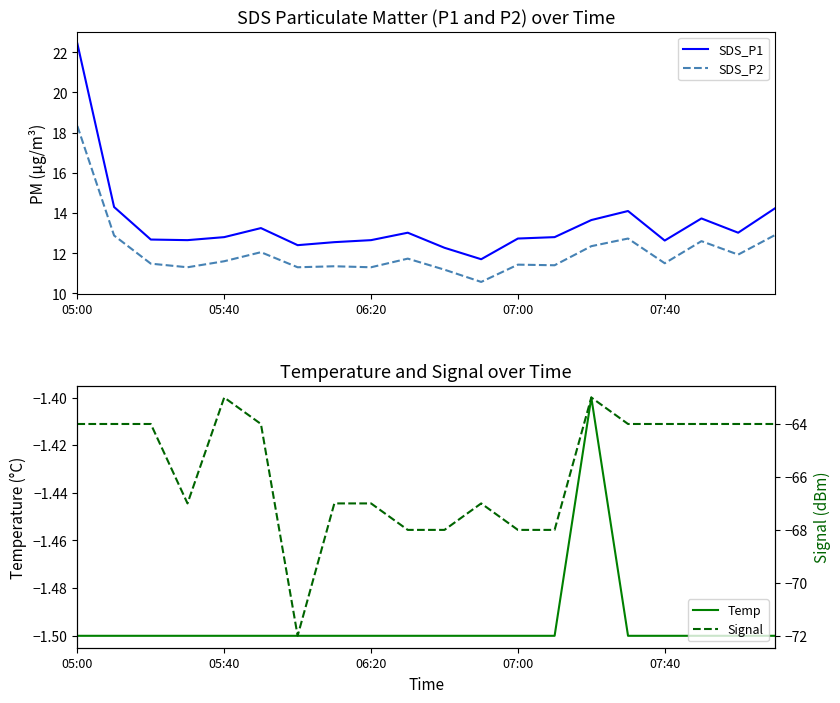

How many lines are shown in the chart?

4